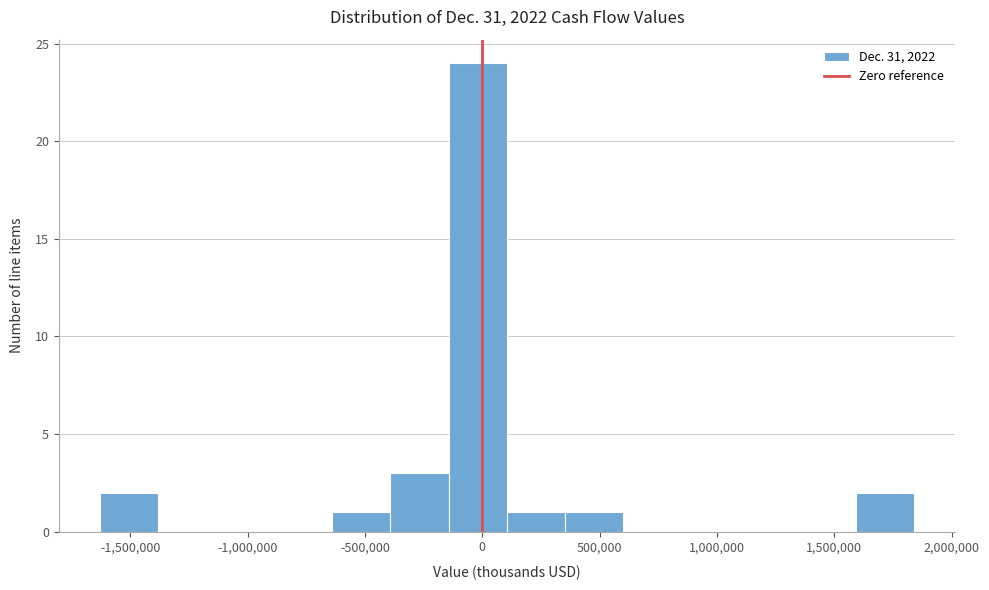

Reading left to right, list every bar in this chart as the range it spans on the x-axis followed by its height. Neither the bar edges nor the heights are printed on the chart, so give them approximately, as read against the axes.

-1650000 to -1400000: 2
-1400000 to -1150000: 0
-1150000 to -900000: 0
-900000 to -650000: 0
-650000 to -400000: 1
-400000 to -150000: 3
-150000 to 100000: 24
100000 to 350000: 1
350000 to 600000: 1
600000 to 850000: 0
850000 to 1100000: 0
1100000 to 1350000: 0
1350000 to 1600000: 0
1600000 to 1850000: 2